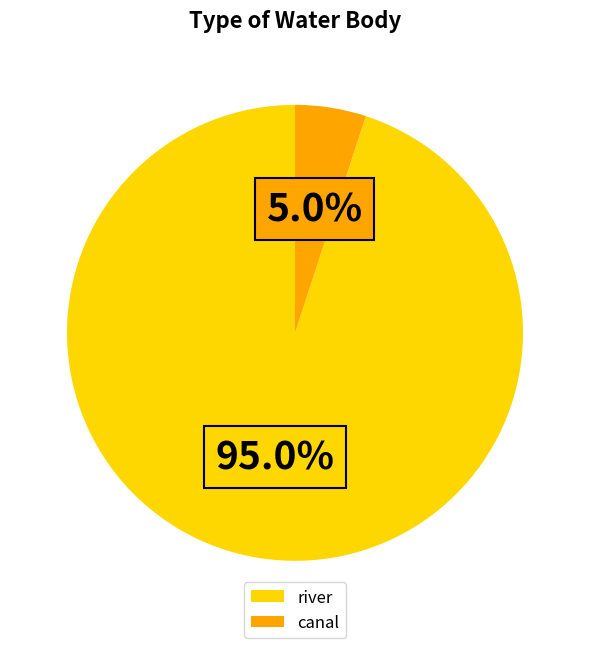

The canal slice represents 5% of the pie. True or false?

True